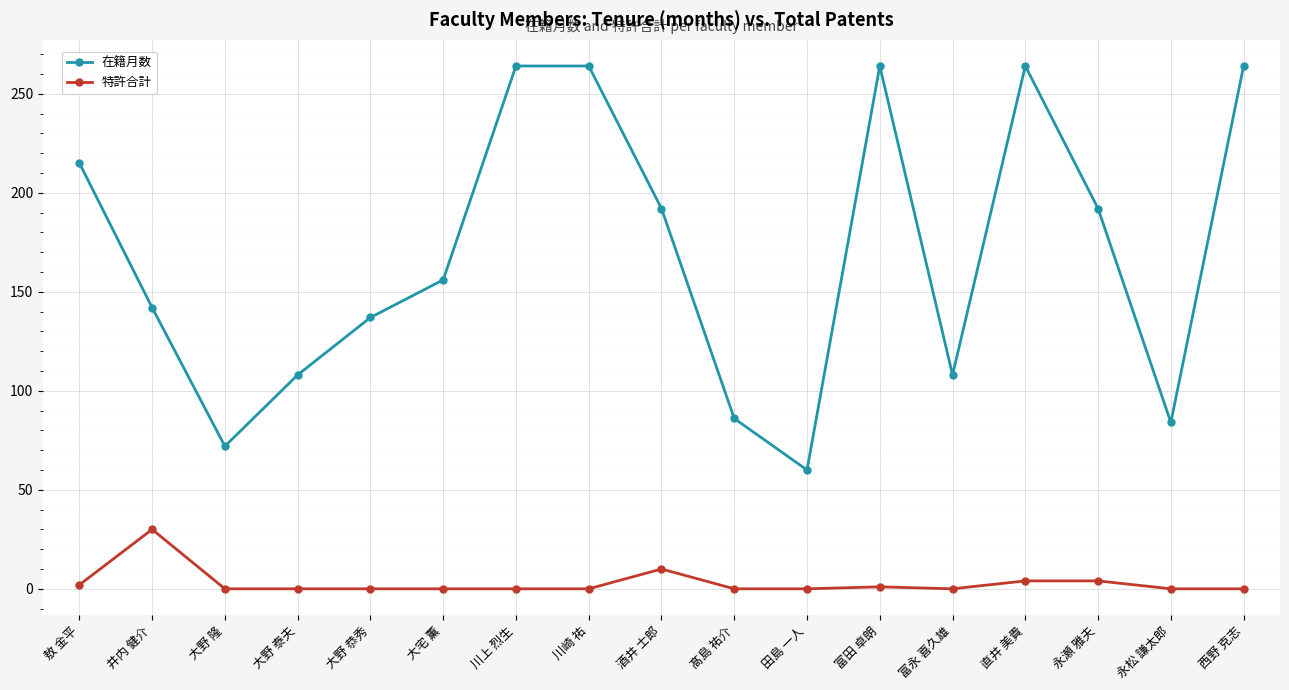

What is the label of the 17th point from the left?

西野 克志